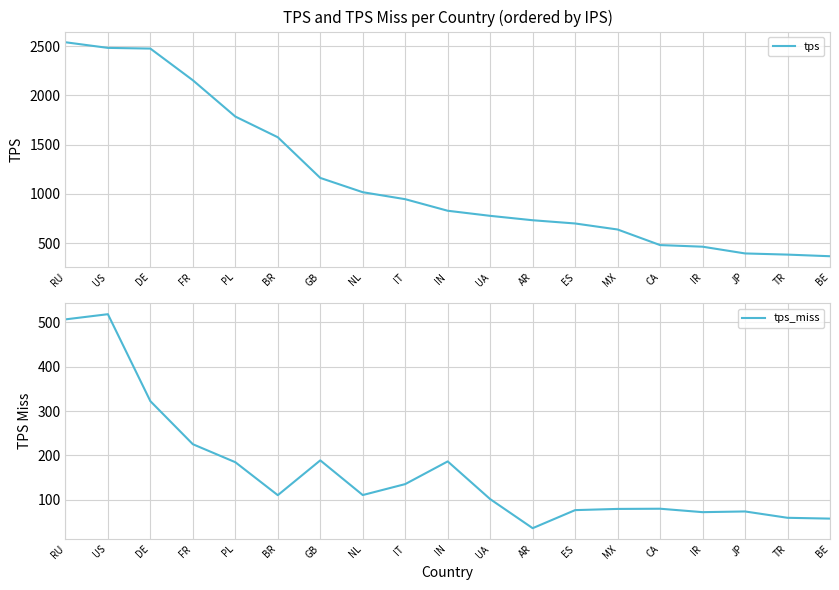

What is the minimum value for tps_miss?

35.7